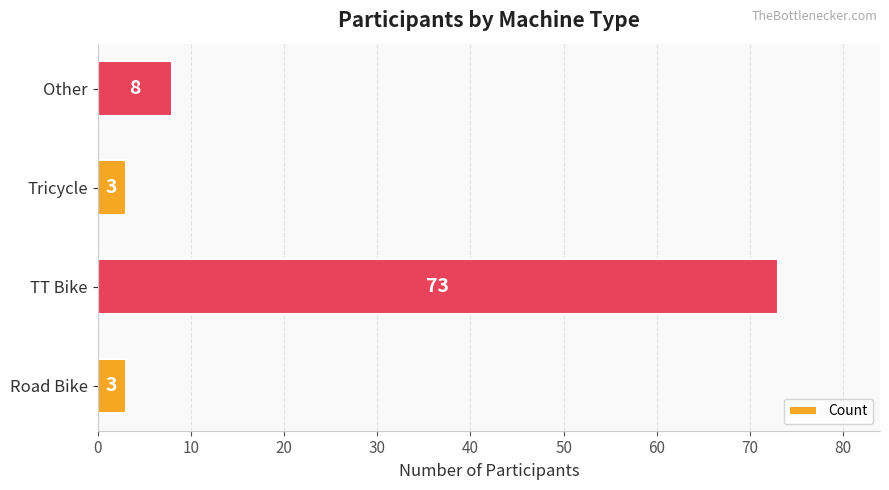

How many categories are shown in the chart?

4